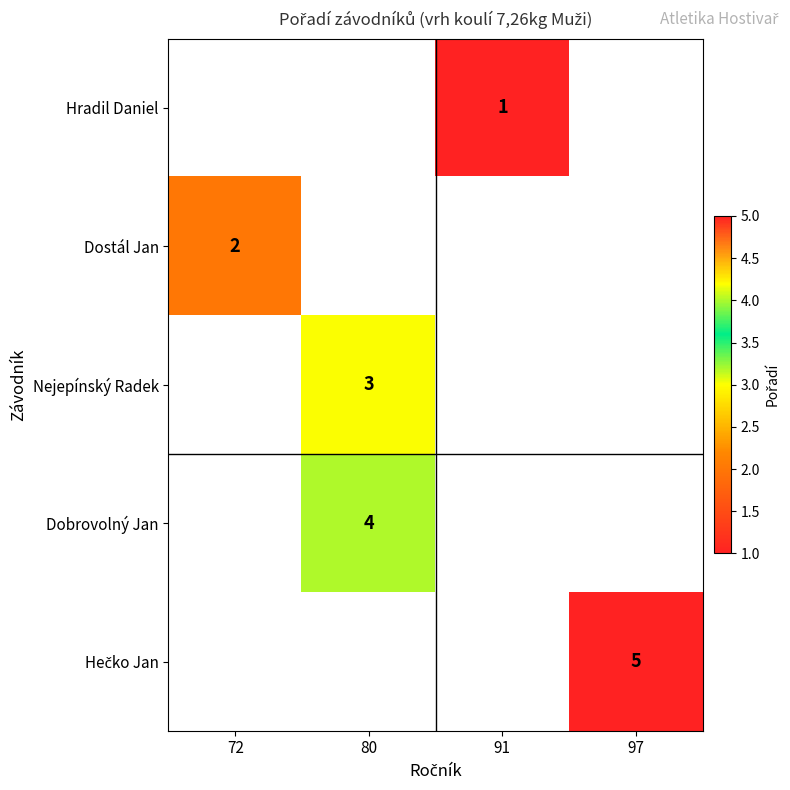

The value of Nejepínský Radek at 80 is 3. True or false?

True